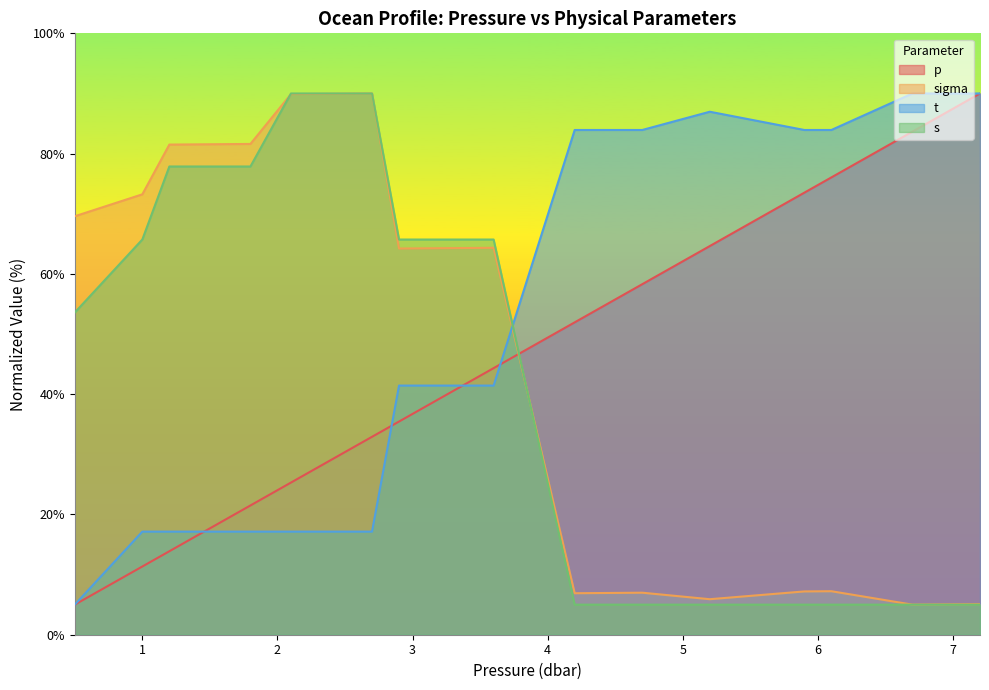

Does the chart have visible grid lines?

No